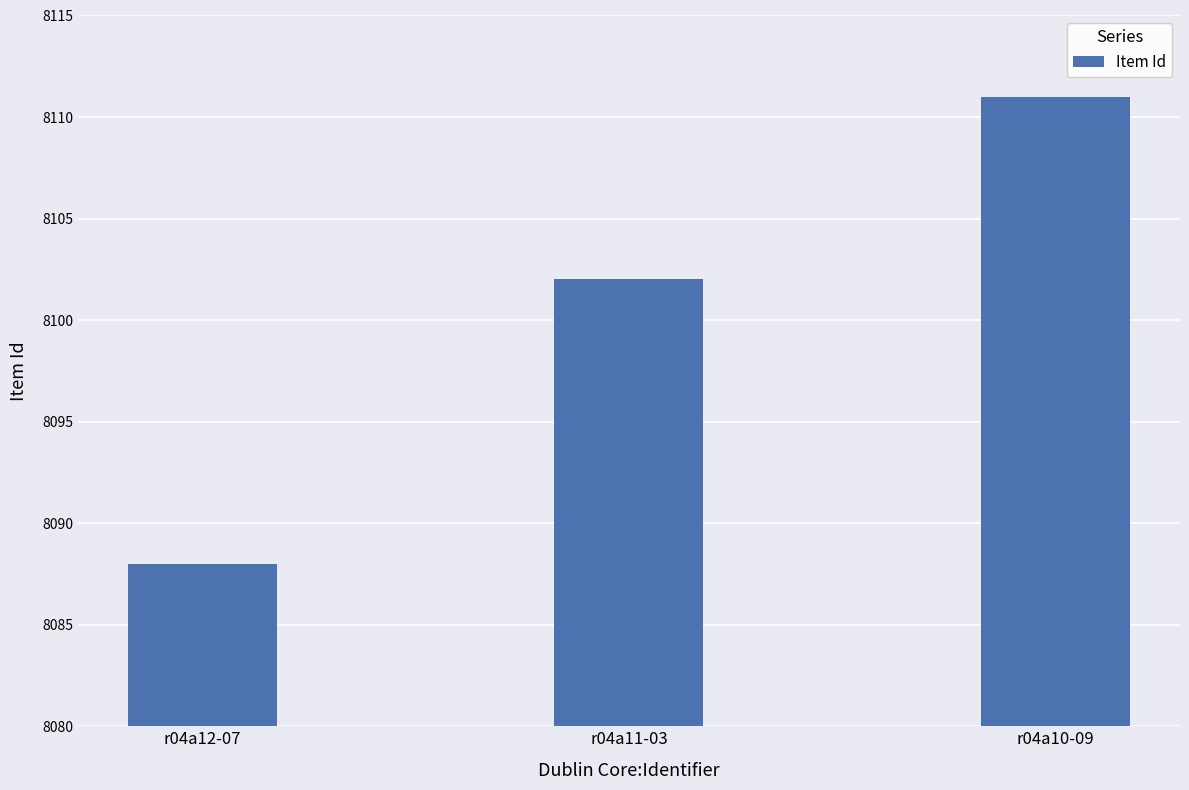

Between r04a10-09 and r04a11-03, which is larger?

r04a10-09